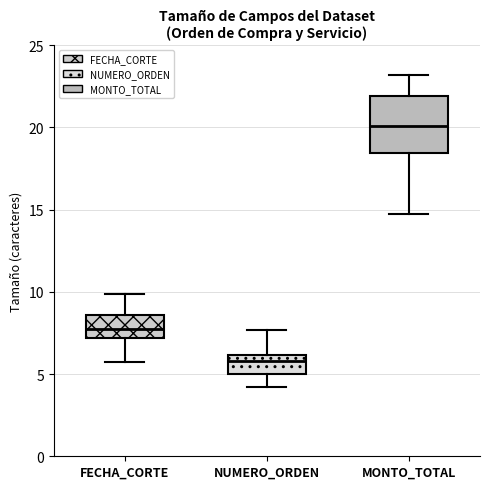

Which box has the highest median line?

MONTO_TOTAL